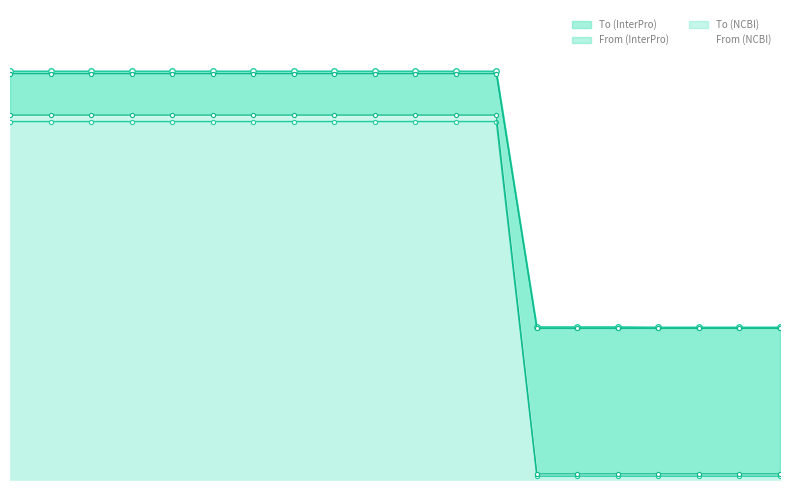

What is the label of the 16th point from the left?

478